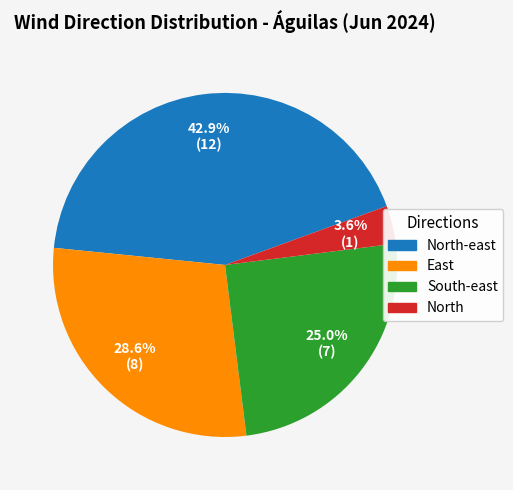

Is there any slice that represents more than half of the pie?

No